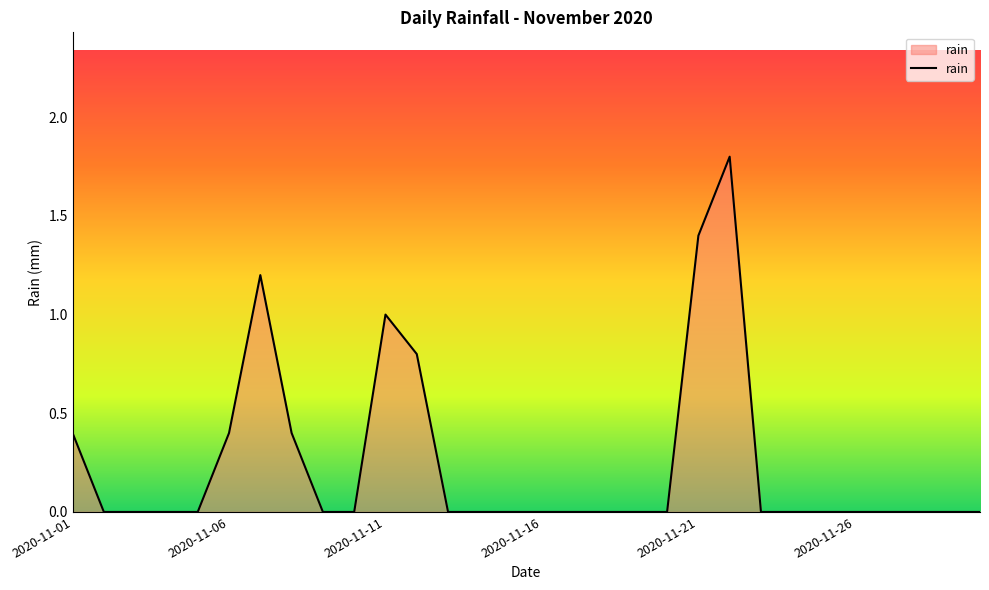

What is the difference between the maximum and minimum values?

1.8